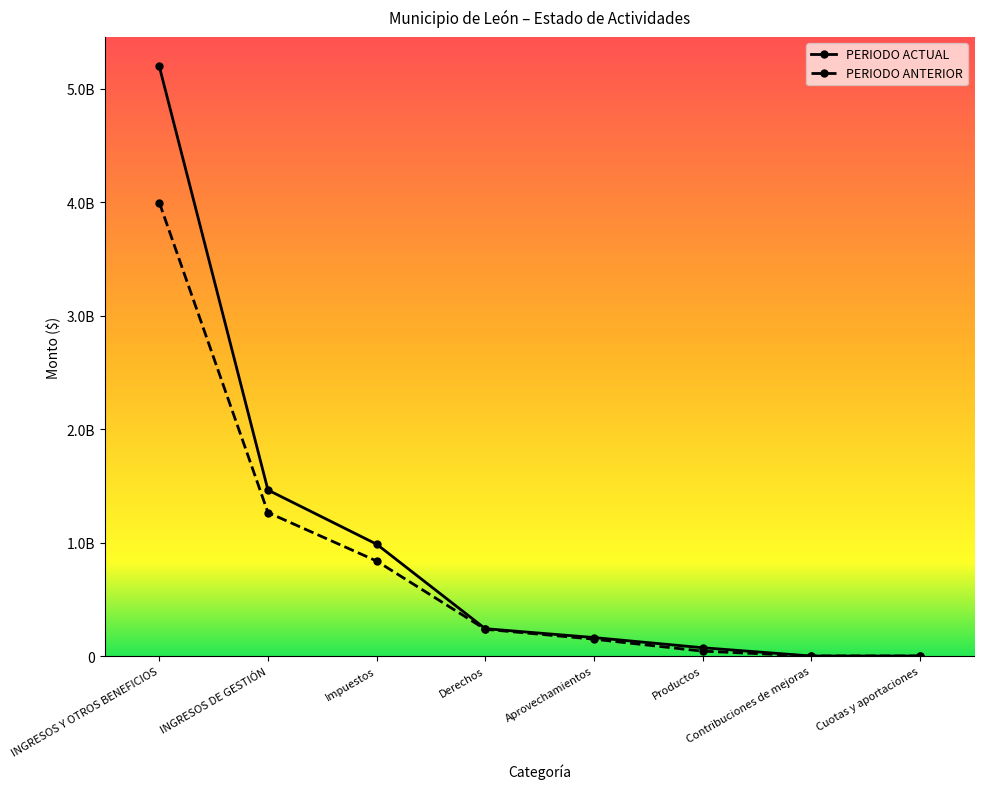

Is this an area chart (filled region under the line)?

No